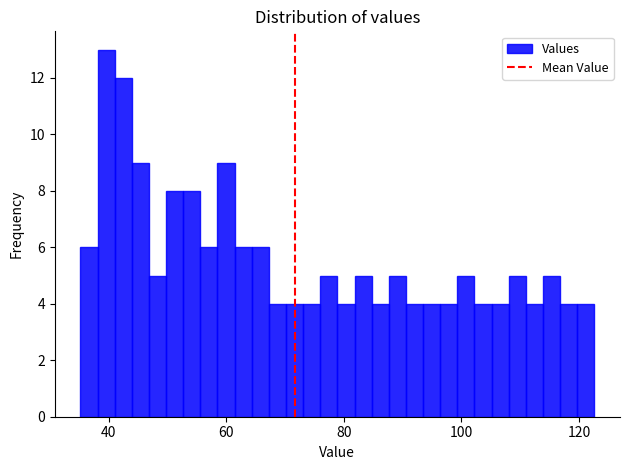

Around what value on the x-axis is the tallest bar? Give the approximate position of its centre, as read against the axis.

40